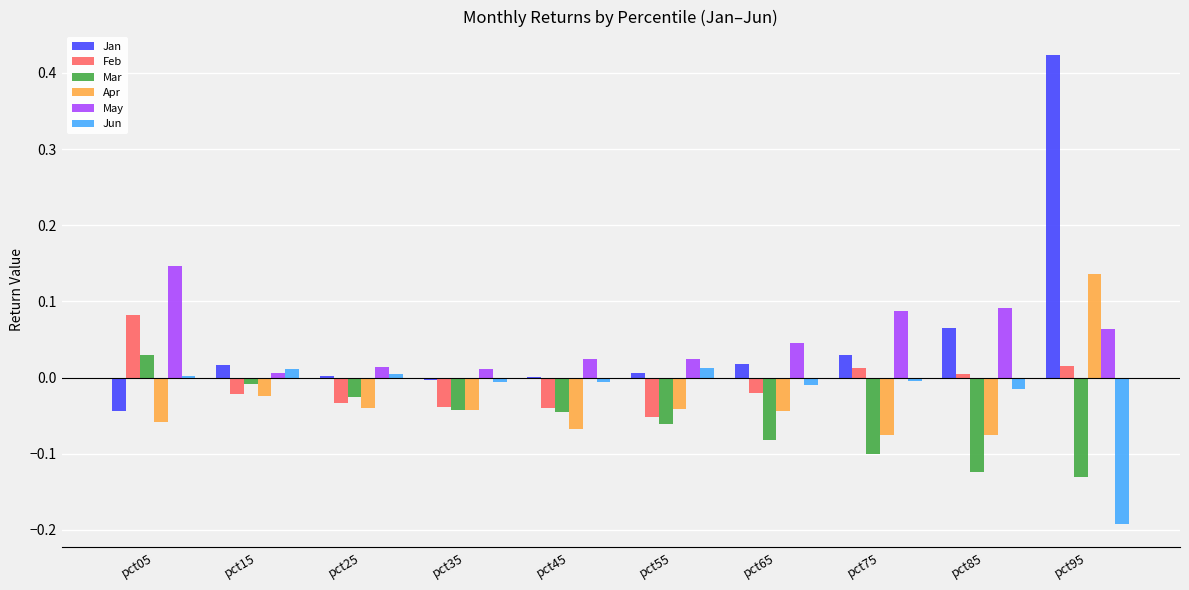

Which label corresponds to the largest value in the chart?

pct95